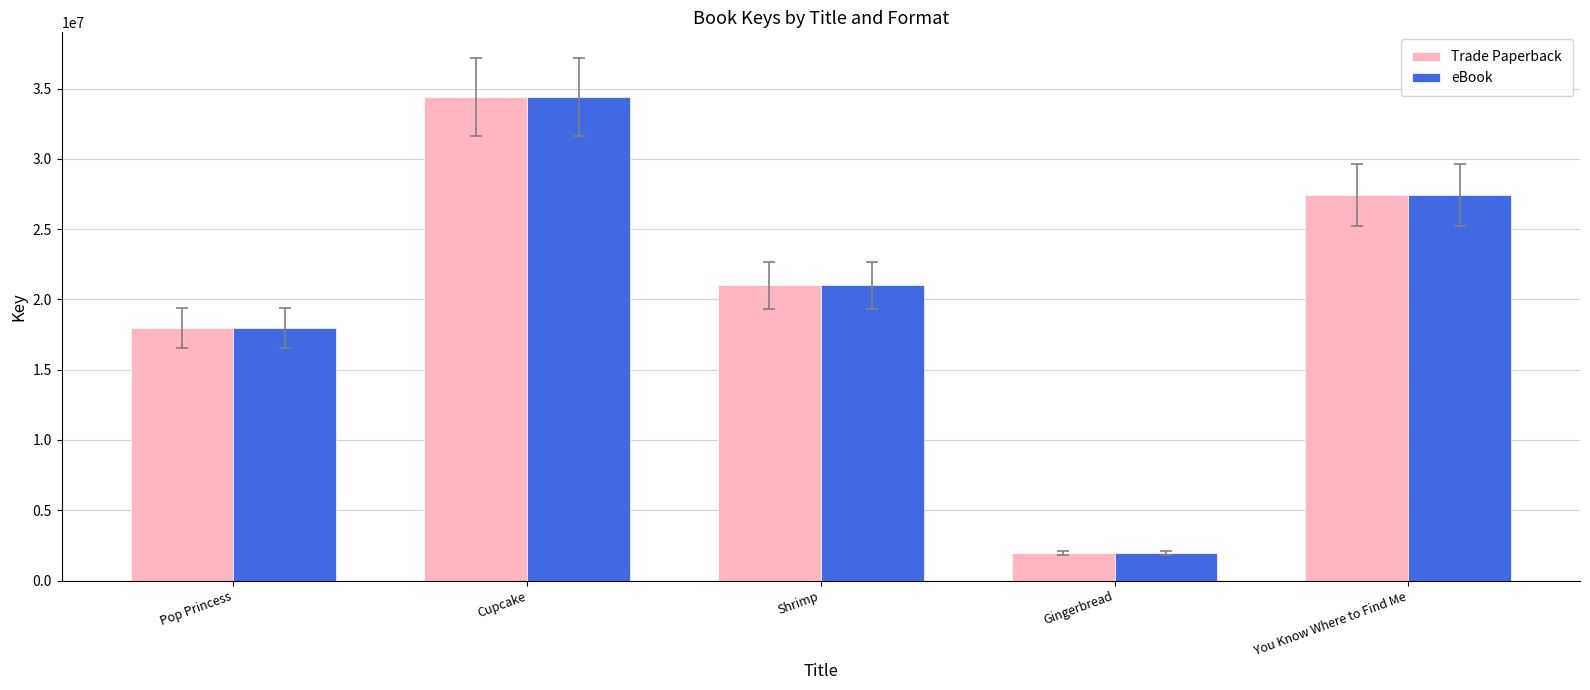

What value does the eBook series have at Gingerbread?

1938053